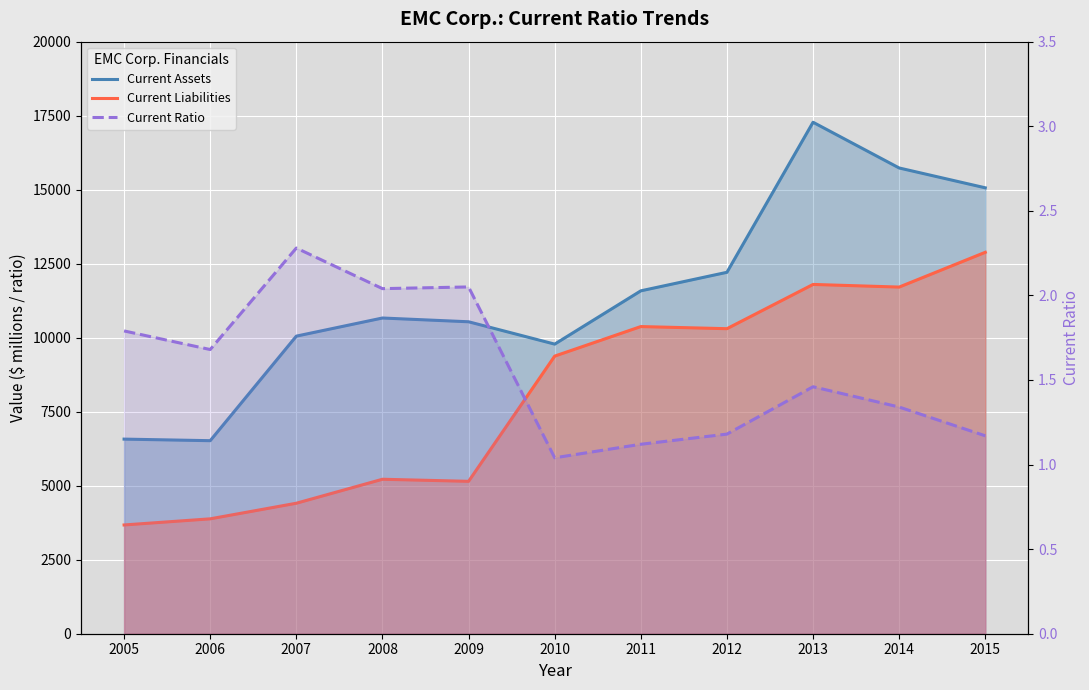

How many lines are shown in the chart?

3